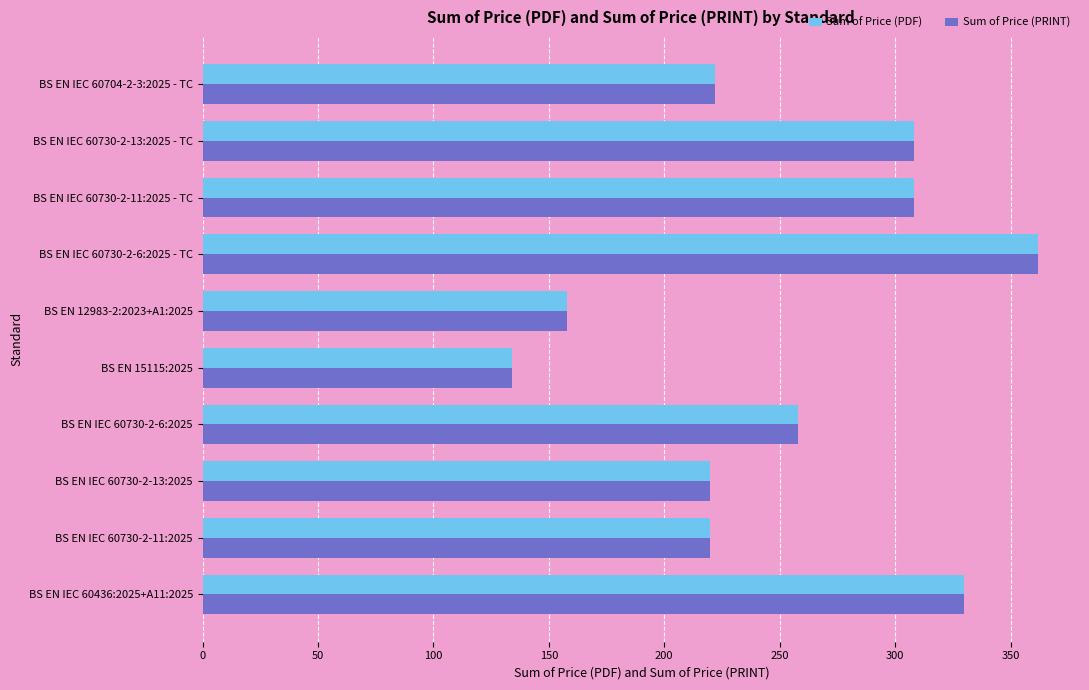

What is the sum of the Sum of Price (PRINT) values at BS EN IEC 60704-2-3:2025 - TC and BS EN 15115:2025?

356